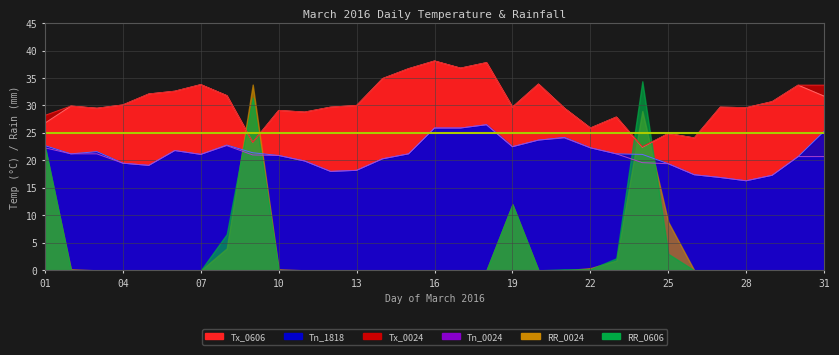

True or false: Tx_0606 and Tx_0024 intersect in this chart.

False